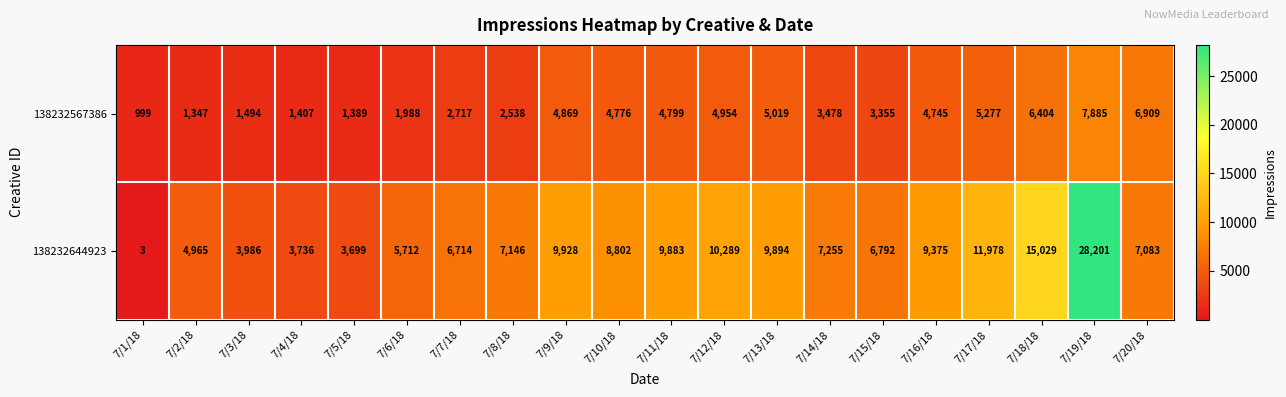

What is the greatest value displayed?

28201